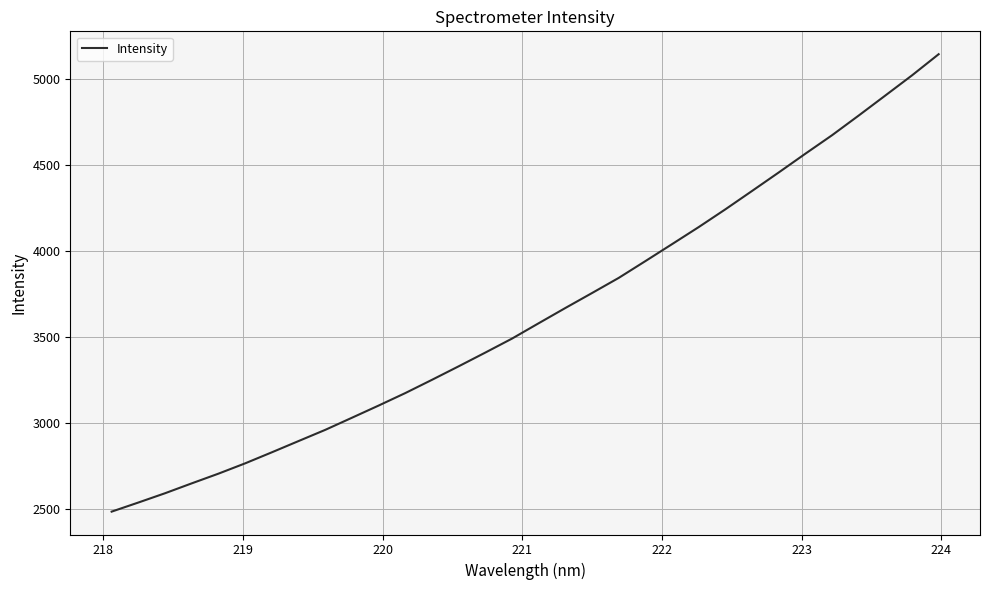

What is the difference between the maximum and minimum values?

2661.2